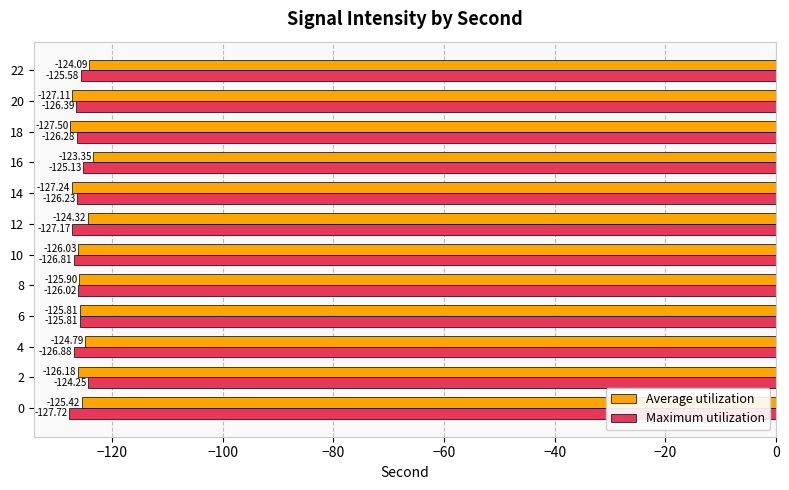

What are all the series names shown in the legend?

Average utilization, Maximum utilization